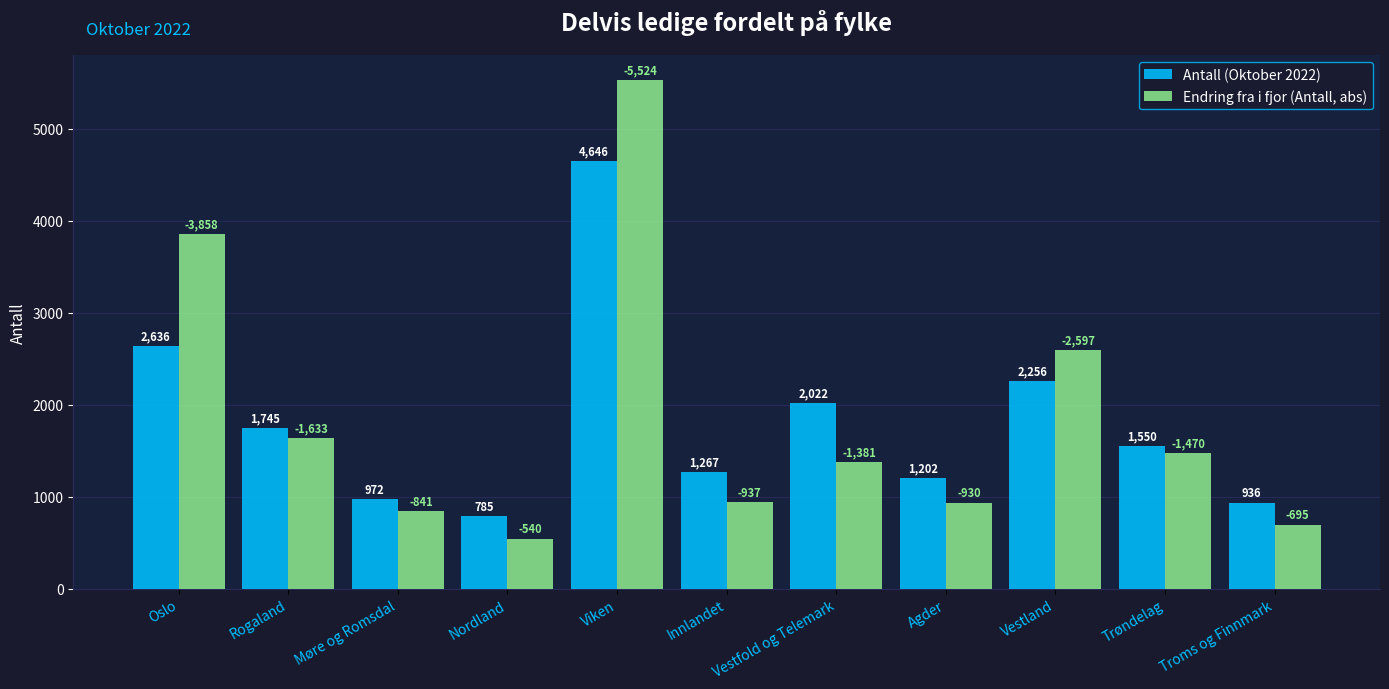

What is the difference between the second highest and second lowest values in the Antall (Oktober 2022) series?

1700